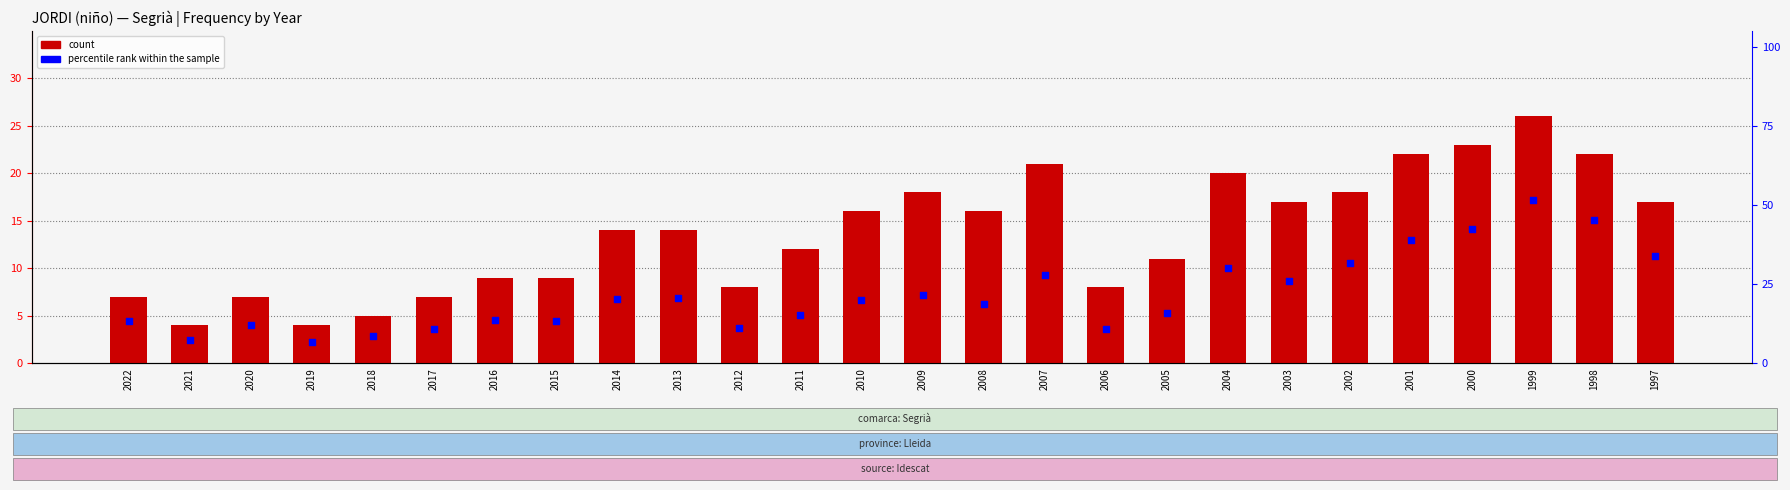

Which series has the widest spread of Y values?

percentile rank within the sample